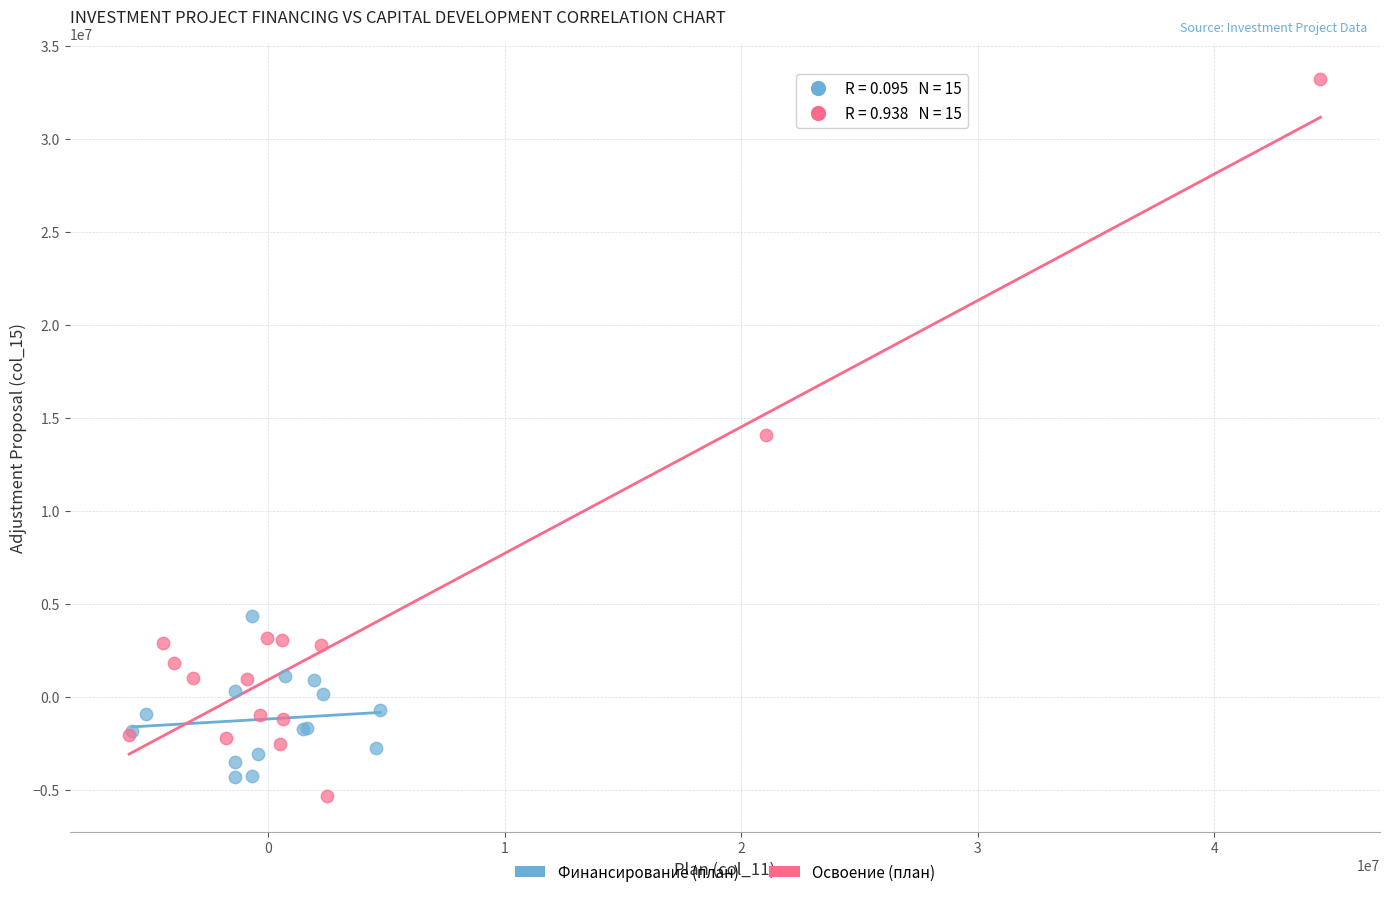

Which series contains the lowest Y value?

Освоение (план)